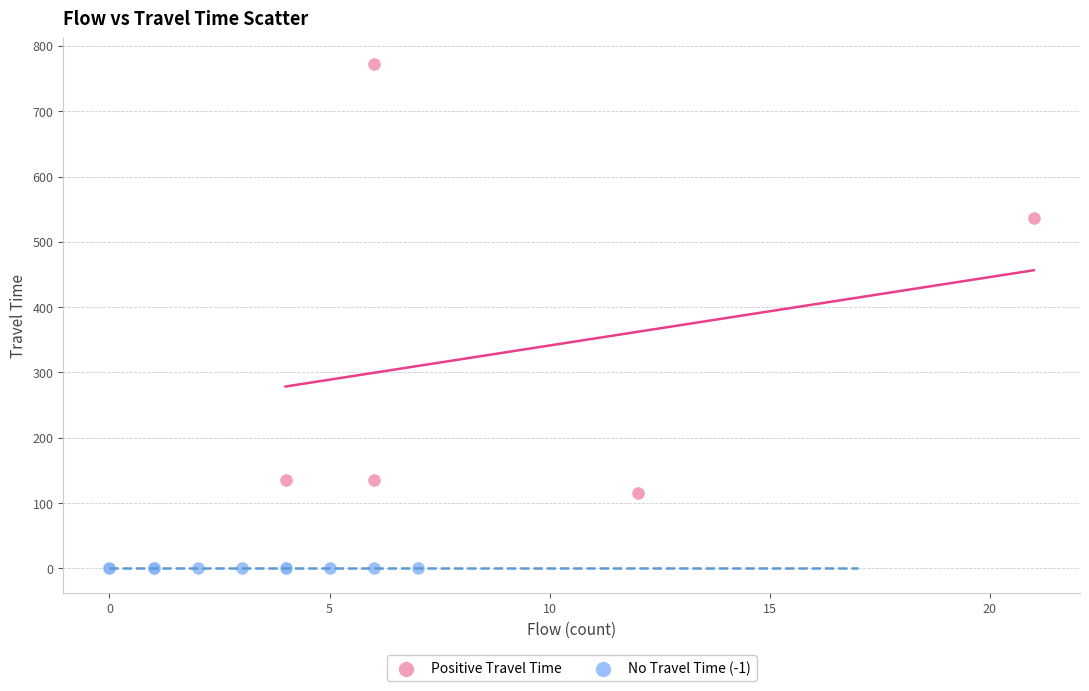

Which series contains the highest Y value?

Positive Travel Time